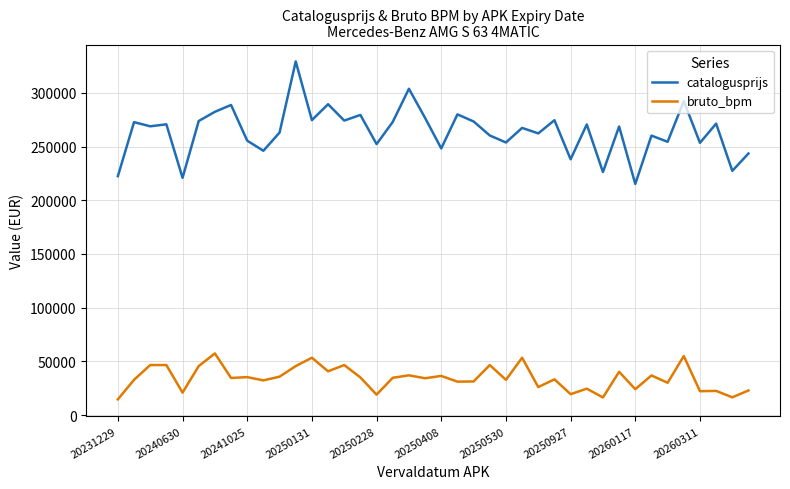

What is the maximum value shown in the chart?

329223